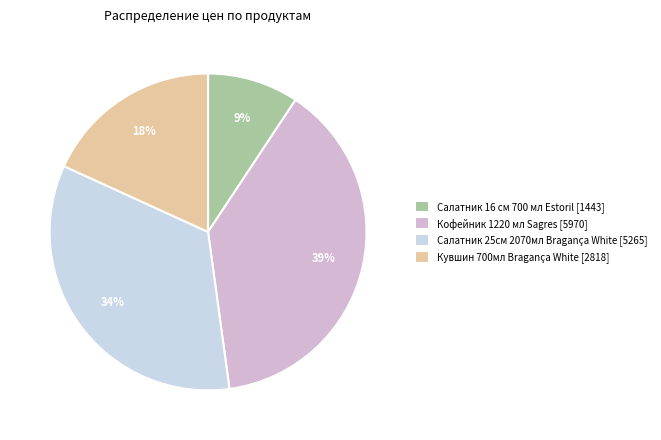

Is there a majority slice in this chart?

No